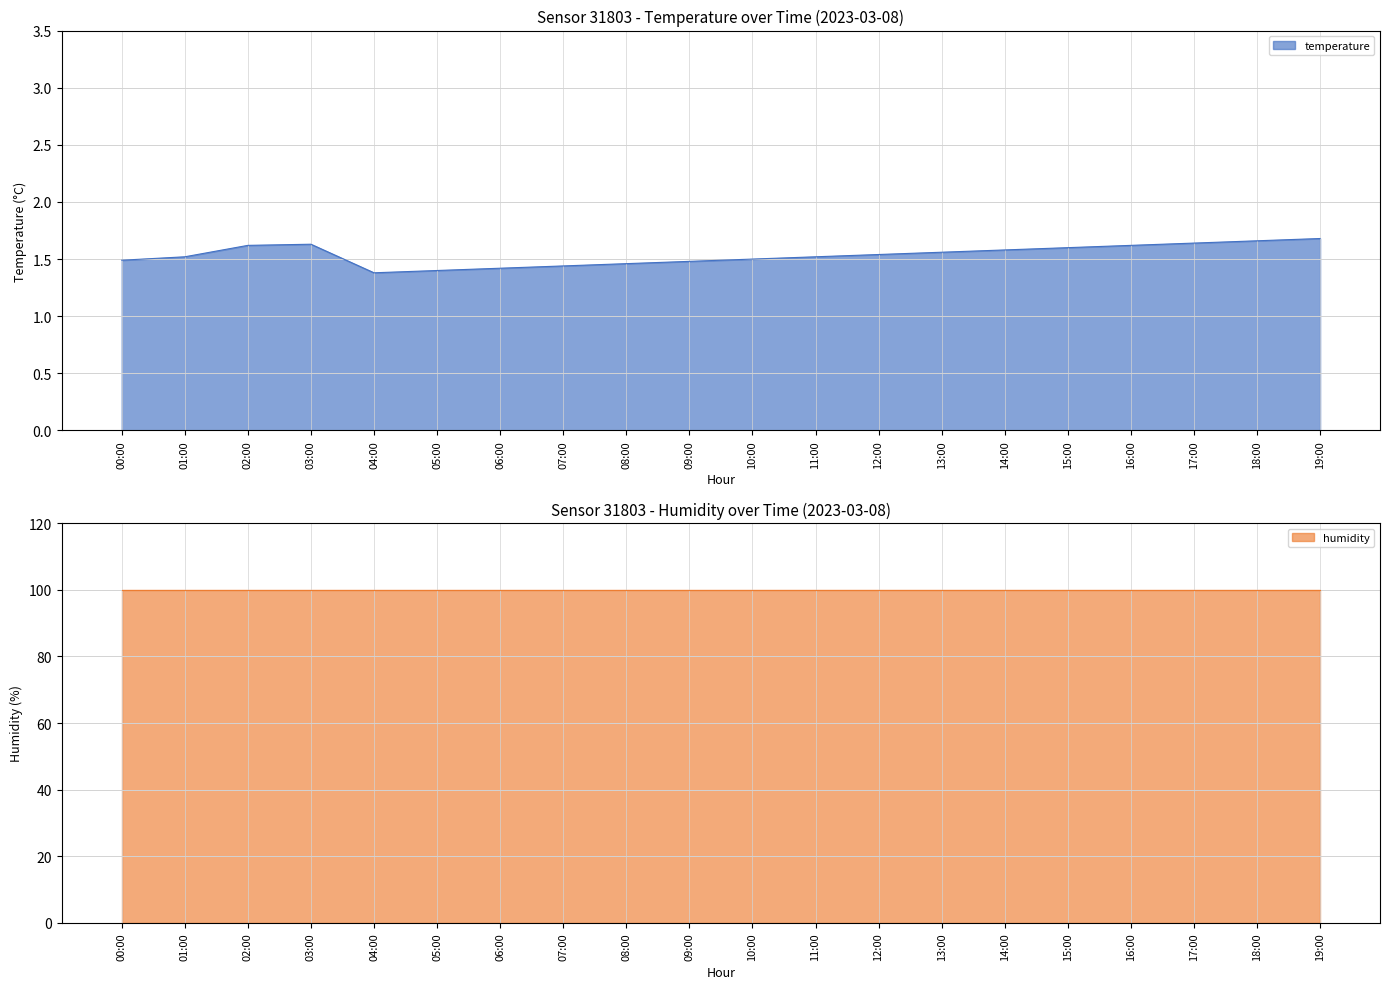

Where is humidity nearest to the value 99?

00:00